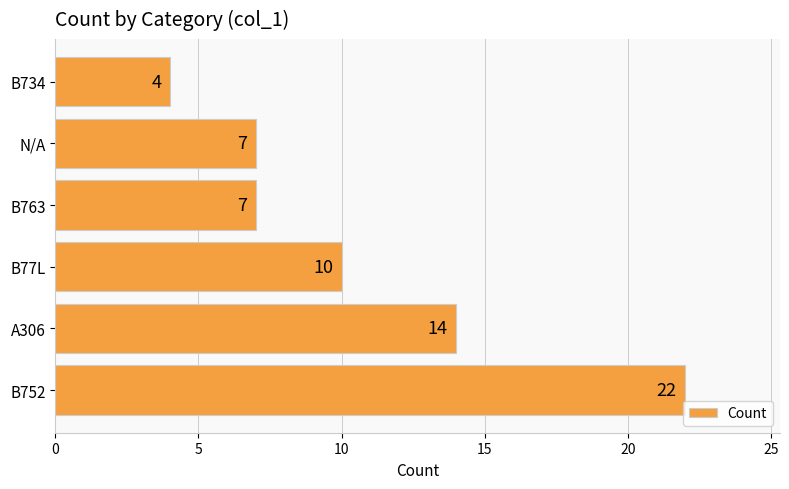

The chart shows a value of 4 at B734. True or false?

True